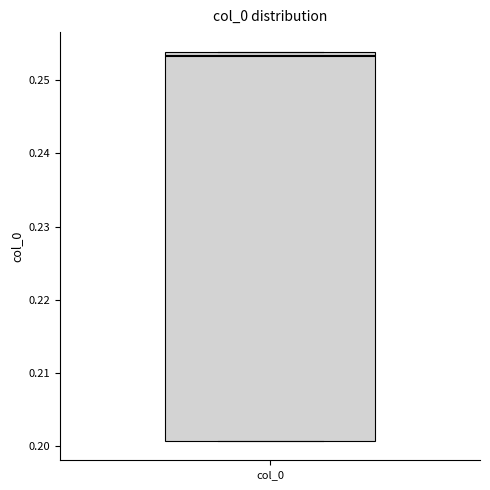

Read this box plot against the y-axis: the position of the median line, the range covered by the box, and the ends of both whiskers. The values are not printed on the chart, so give them approximately, as read against the axis.

median 0.253, box 0.201 to 0.254, whiskers 0.201 to 0.254